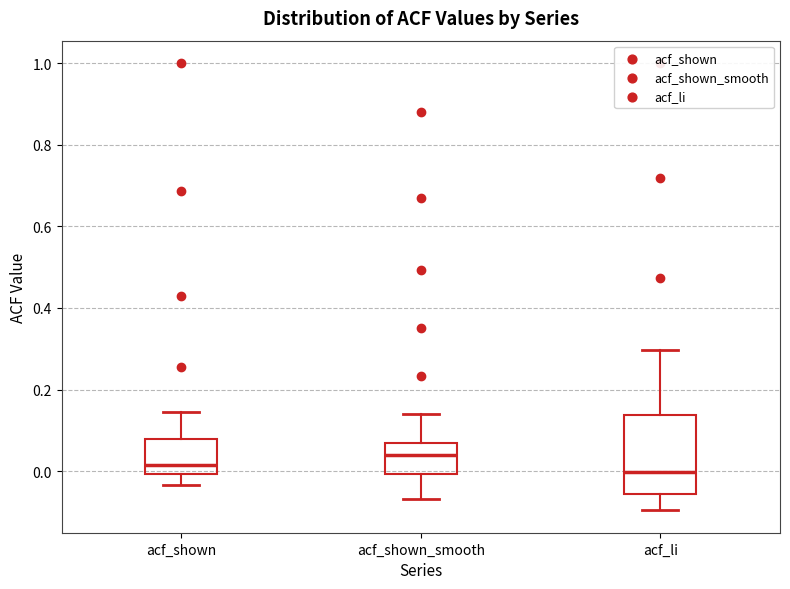

Reading left to right, read every box against the y-axis: the position of its median line, the range the box covers, and the ends of its whiskers. The values are not printed on the chart, so give them approximately, as read against the axis.

acf_shown: median 0.02, box 0.00 to 0.08, whiskers -0.04 to 0.14
acf_shown_smooth: median 0.04, box 0.00 to 0.06, whiskers -0.06 to 0.14
acf_li: median 0.00, box -0.06 to 0.14, whiskers -0.10 to 0.30